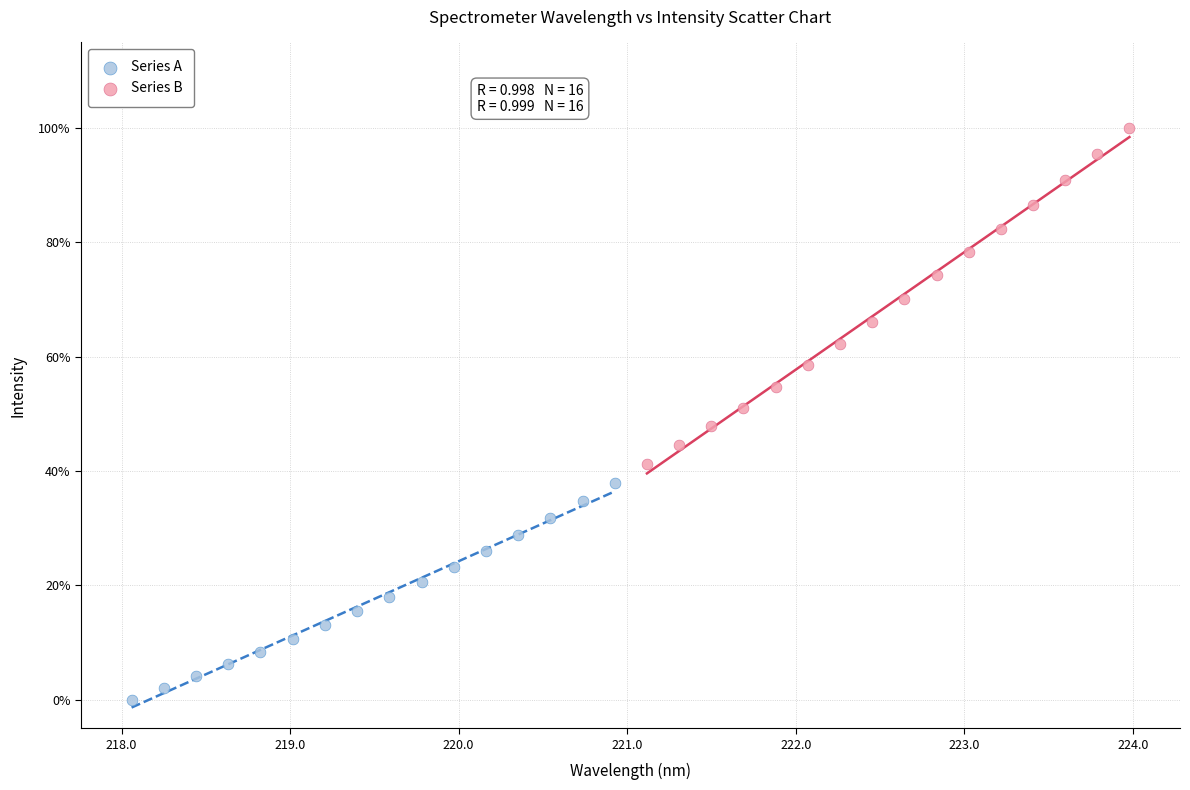

Which series reaches the minimum Y coordinate?

Series A